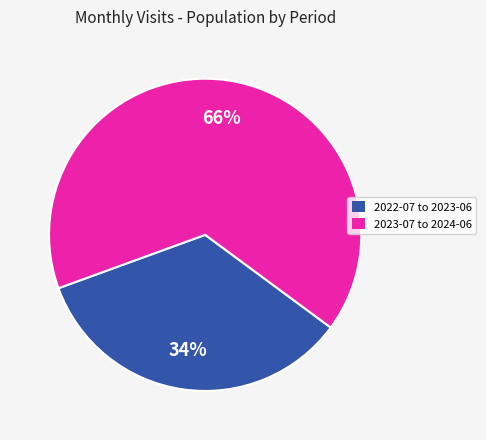

Is it true that 2022-07 to 2023-06 is 22% of the pie?

False